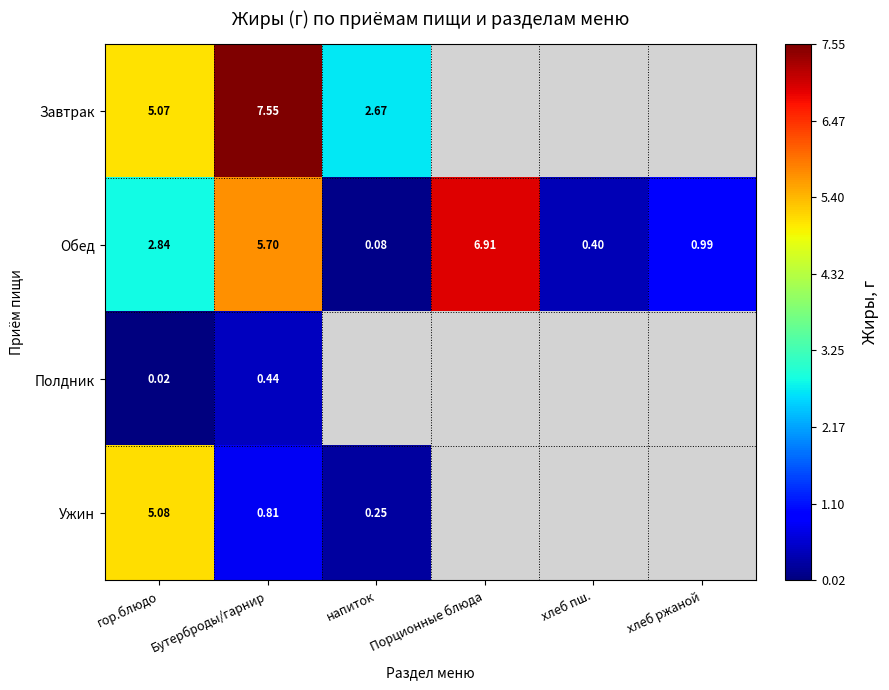

Rank the series at Бутерброды/гарнир from lowest to highest value.

Полдник, Ужин, Обед, Завтрак